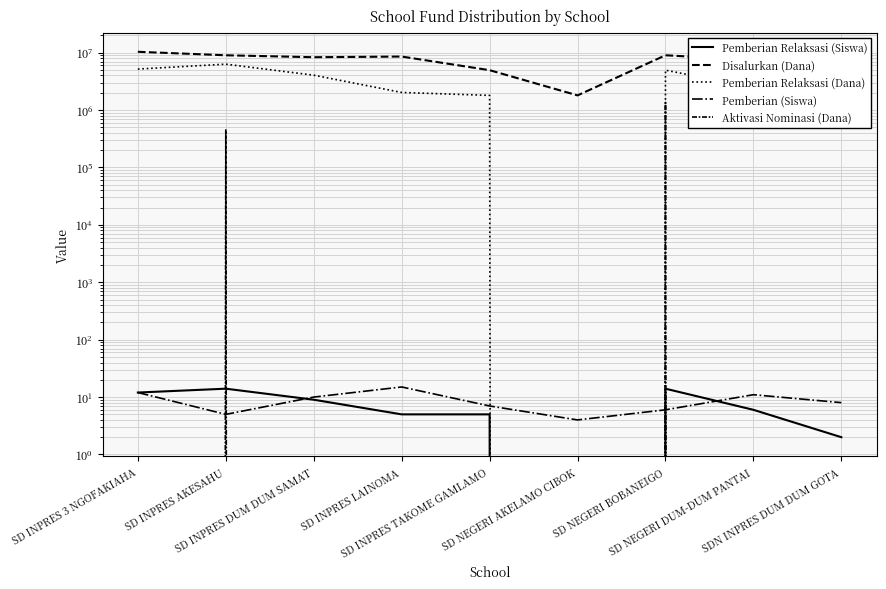

What is the difference between the maximum and minimum values in the Pemberian Relaksasi (Siswa) series?

14